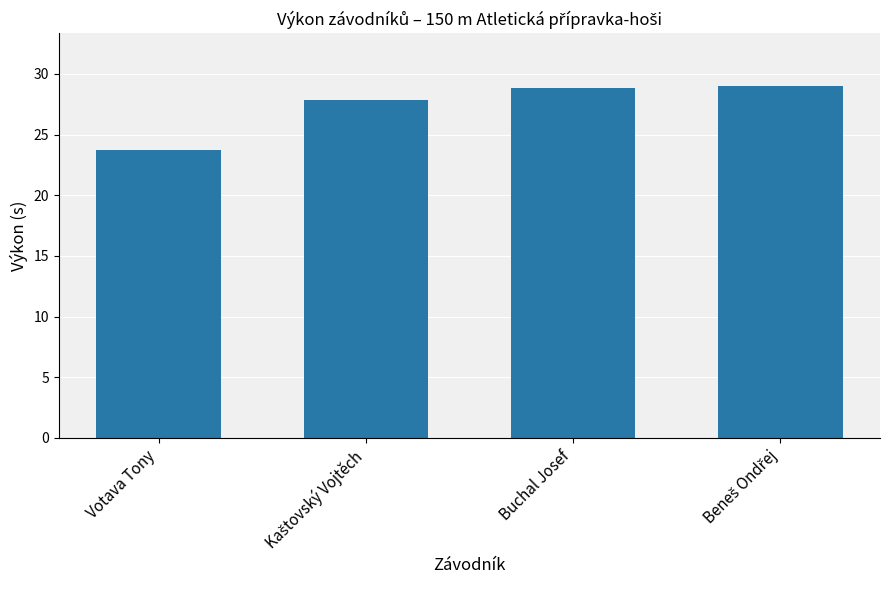

The value at Buchal Josef is 28.8. True or false?

True